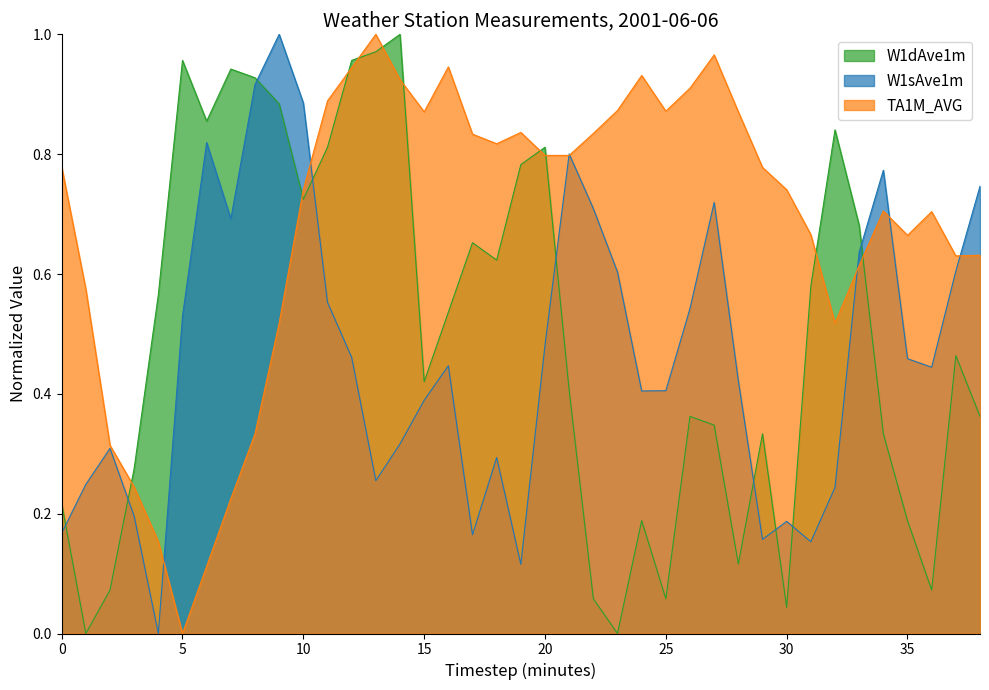

Rank the series at 5 from highest to lowest value.

W1dAve1m, W1sAve1m, TA1M_AVG